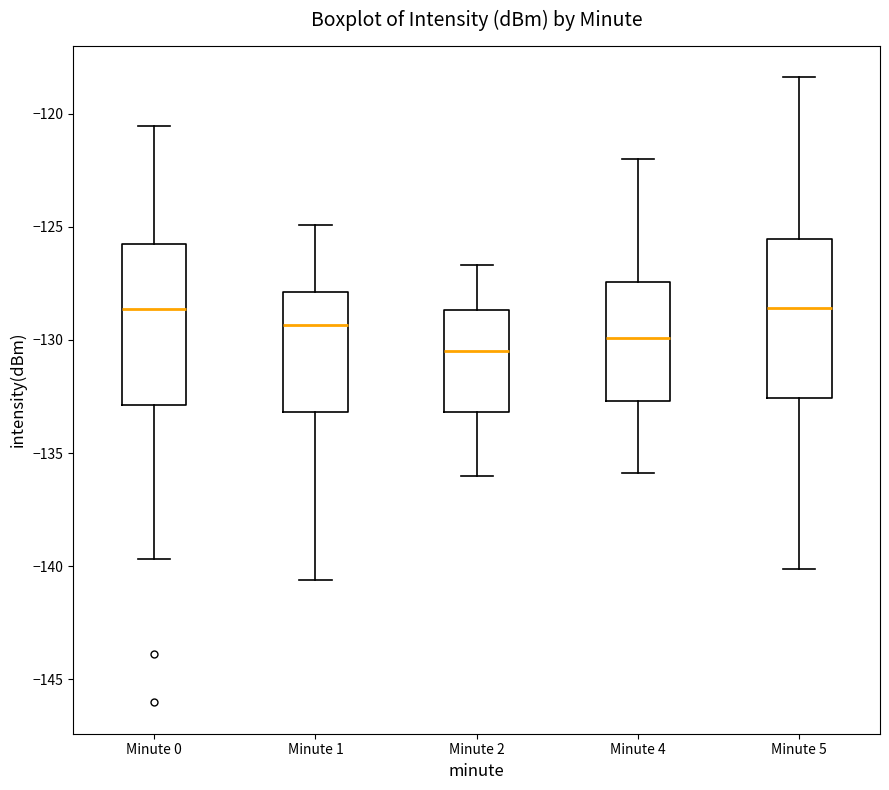

Reading left to right, read every box against the y-axis: the position of its median line, the range the box covers, and the ends of its whiskers. The values are not printed on the chart, so give them approximately, as read against the axis.

Minute 0: median -128.5, box -133.0 to -125.5, whiskers -139.5 to -120.5
Minute 1: median -129.5, box -133.0 to -128.0, whiskers -140.5 to -125.0
Minute 2: median -130.5, box -133.0 to -128.5, whiskers -136.0 to -126.5
Minute 4: median -130.0, box -132.5 to -127.5, whiskers -136.0 to -122.0
Minute 5: median -128.5, box -132.5 to -125.5, whiskers -140.0 to -118.5